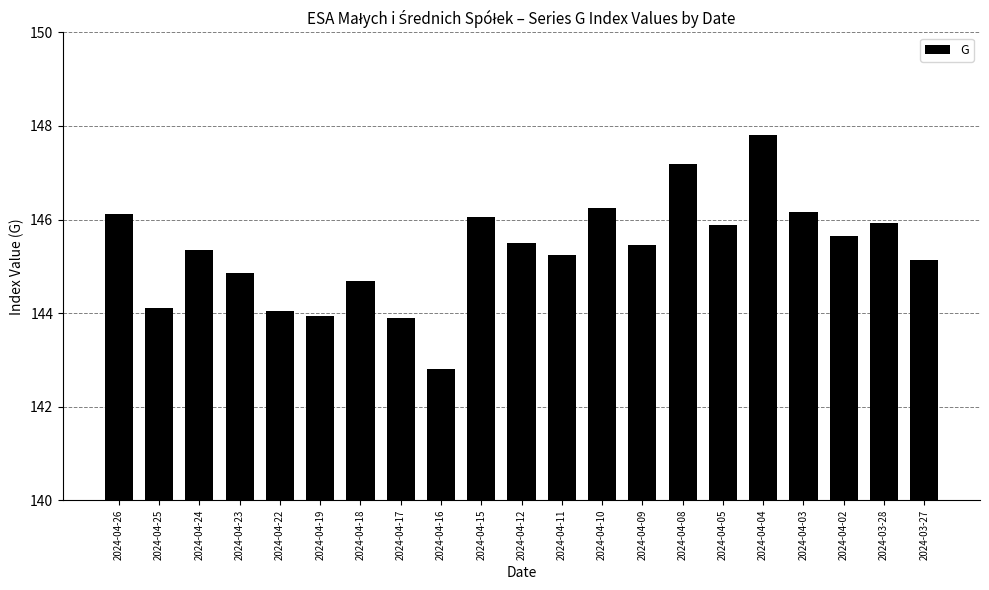

Read the value at 2024-04-03.

146.2